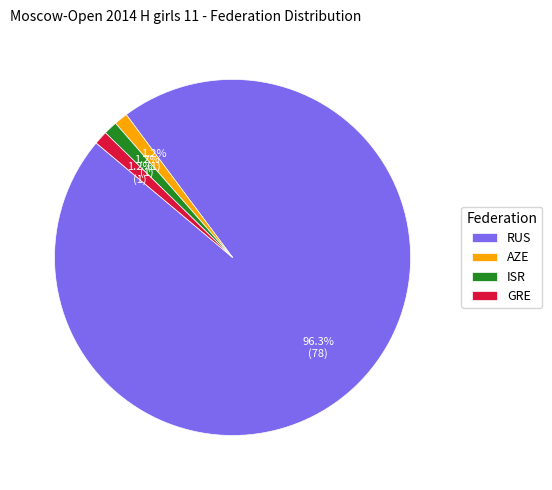

Does any single category account for the majority?

Yes